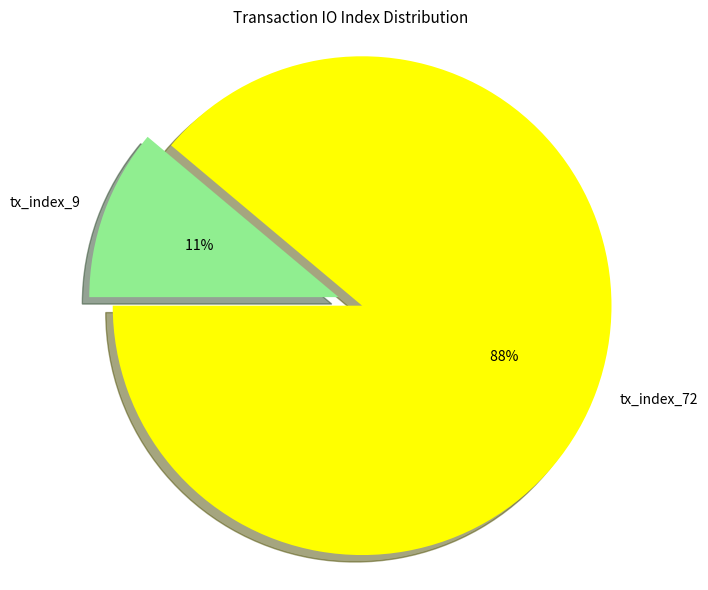

How much of the chart is everything except tx_index_9?

88.9%